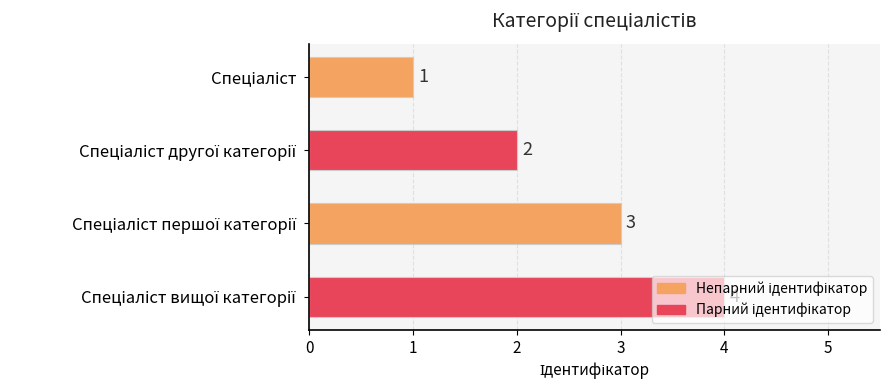

What is the sum of all values?

10